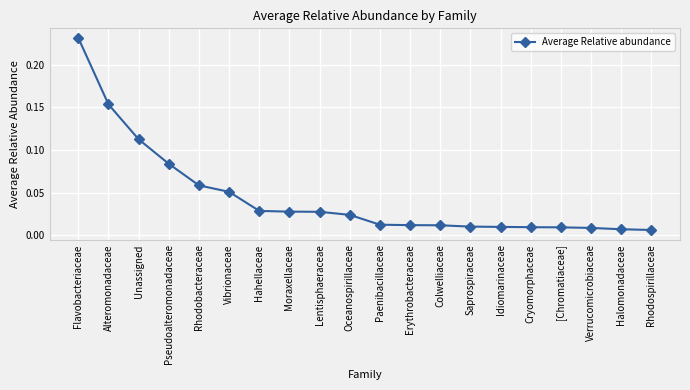

Between Rhodobacteraceae and Moraxellaceae, which is larger?

Rhodobacteraceae